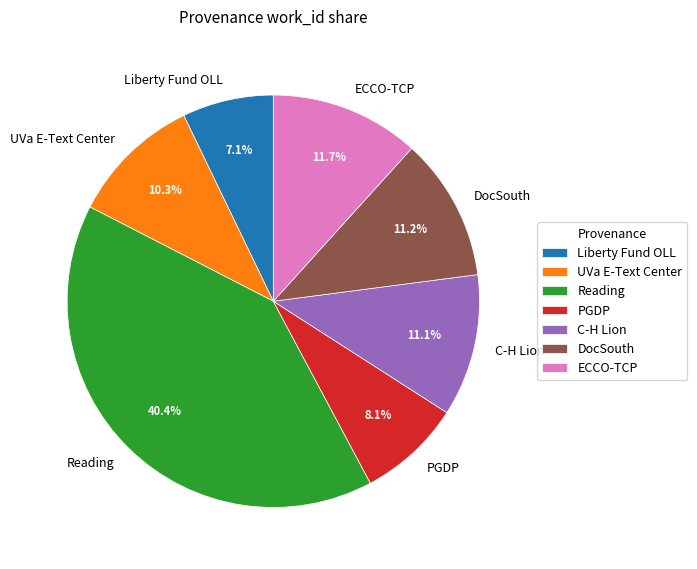

To the nearest percent, what is the difference between the largest and smallest slice percentages?

33%